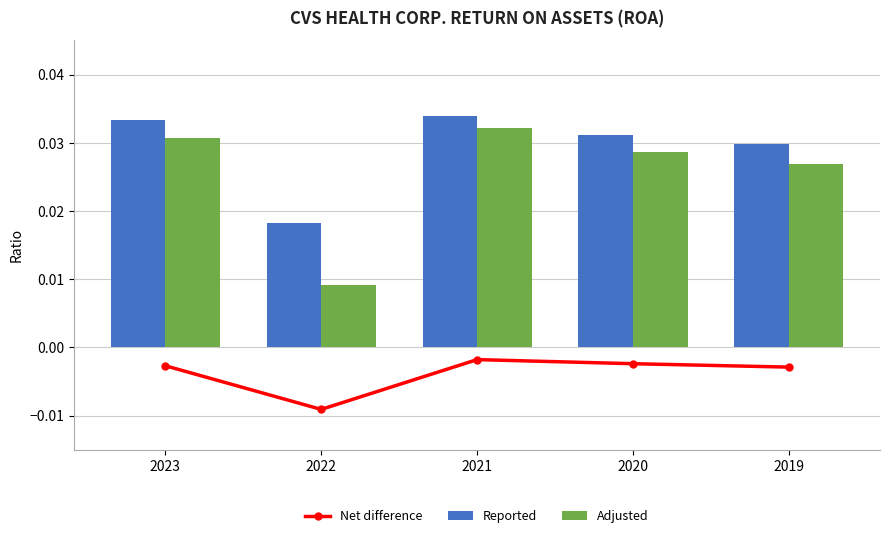

The value of Adjusted at 2020 is 0.0. True or false?

False